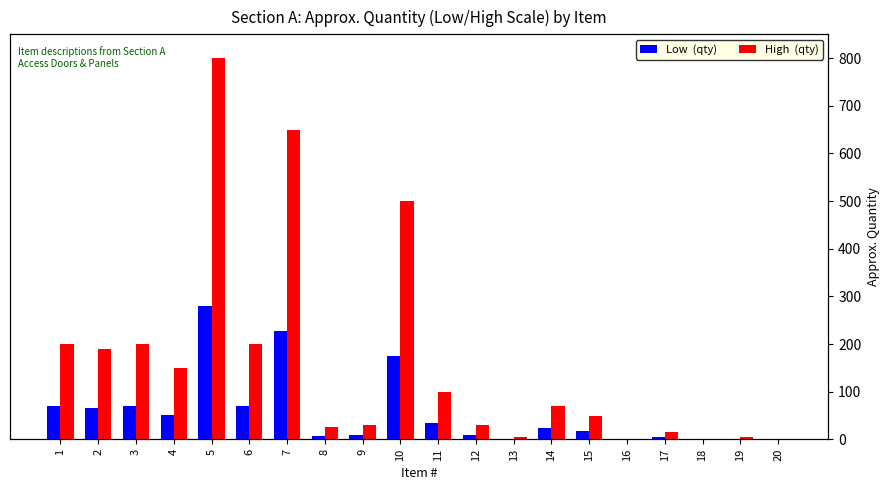

At which category is the sum across all series the highest?

5